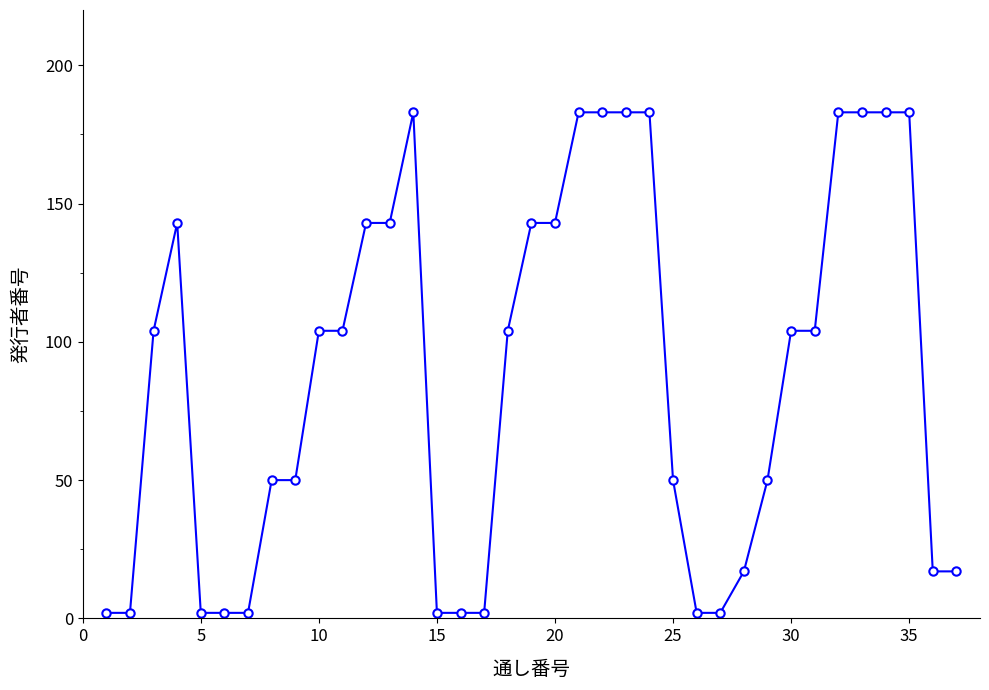

What is the sum of all values?

3257